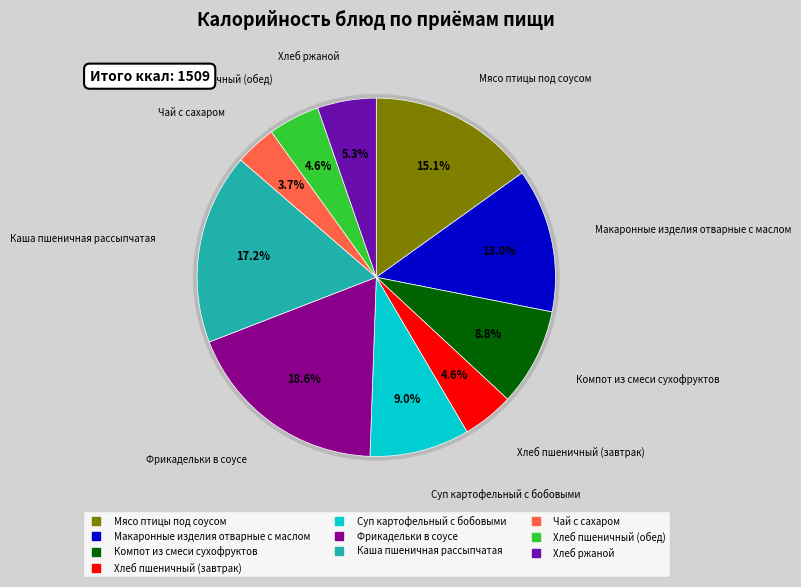

To the nearest percent, what portion does Суп картофельный с бобовыми represent?

9%